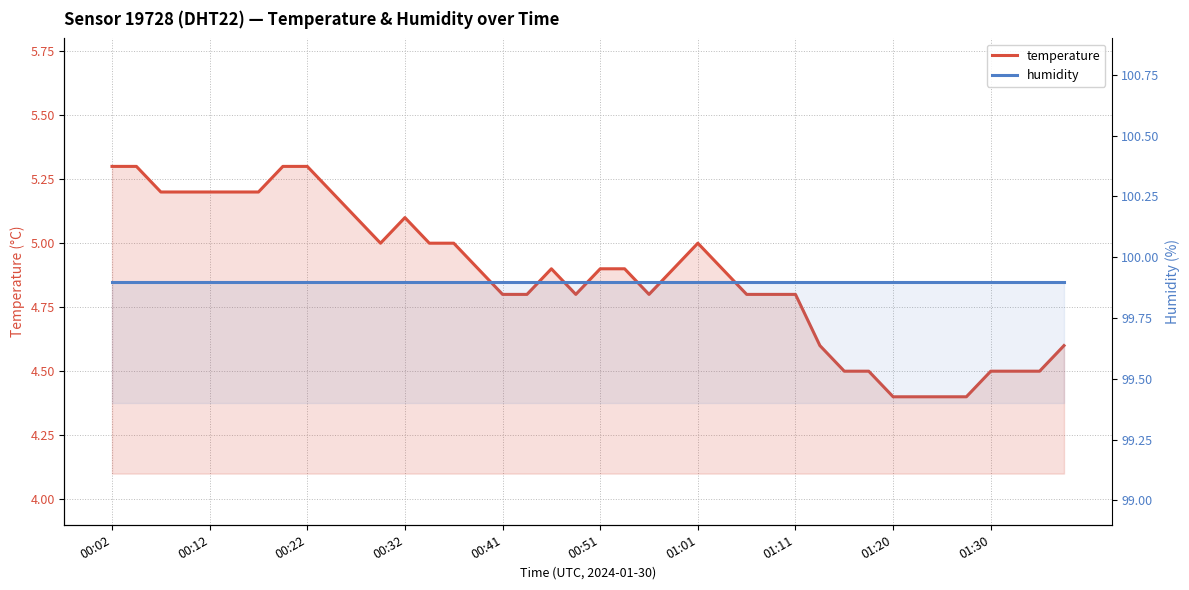

Between 00:51 and 36, which series saw the biggest shift?

temperature